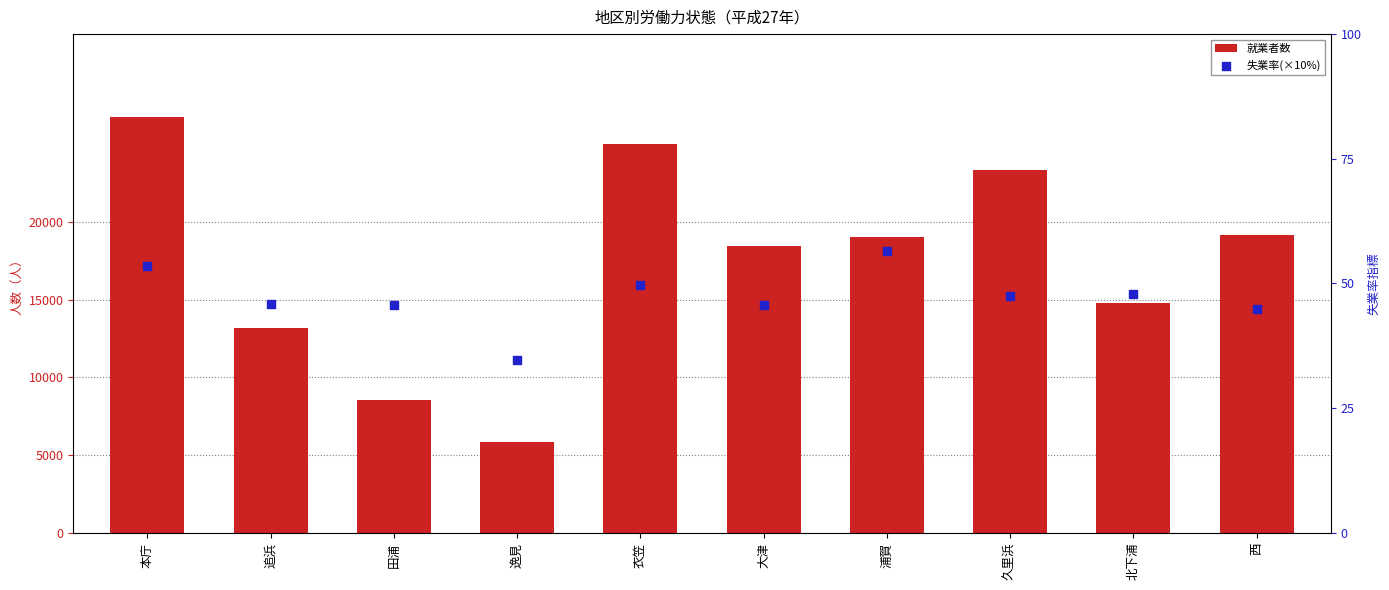

Which series has the largest total across all categories?

就業者数